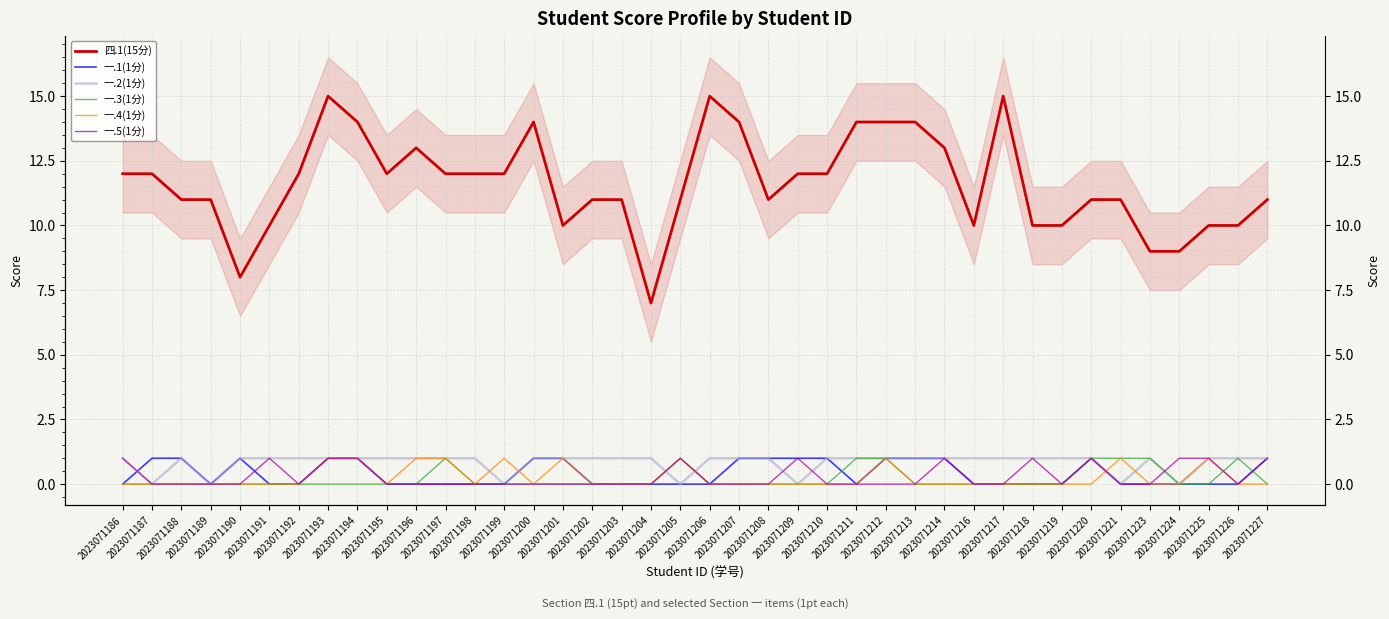

Rank the series by their maximum value, from lowest to highest.

一.1(1分), 一.2(1分), 一.3(1分), 一.4(1分), 一.5(1分), 四.1(15分)